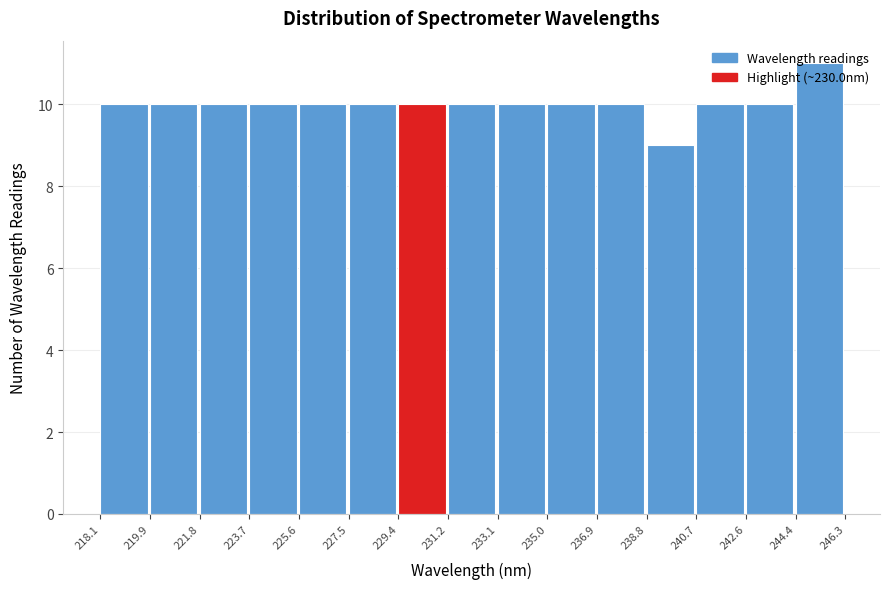

Over which range of the x-axis is the bar tallest?

244.4 to 246.3